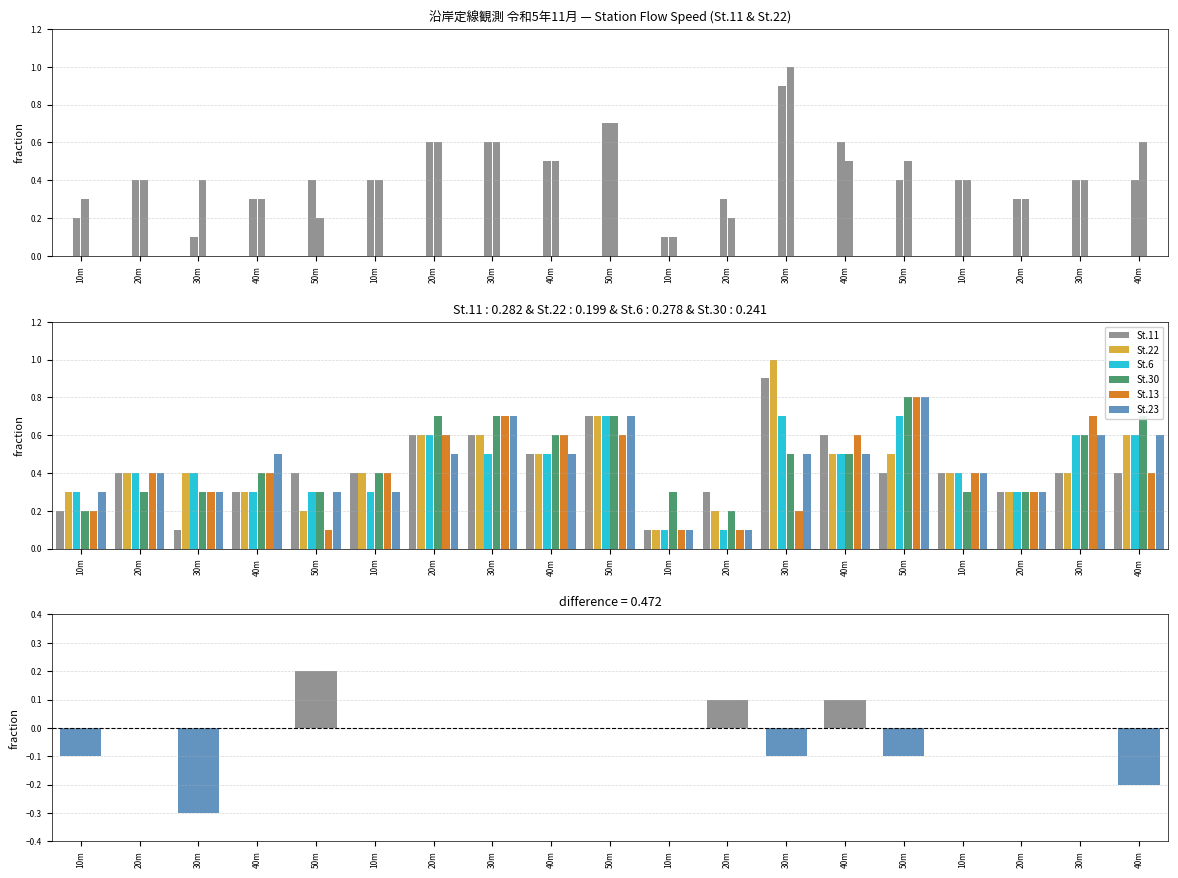

Does the chart contain any negative values?

No